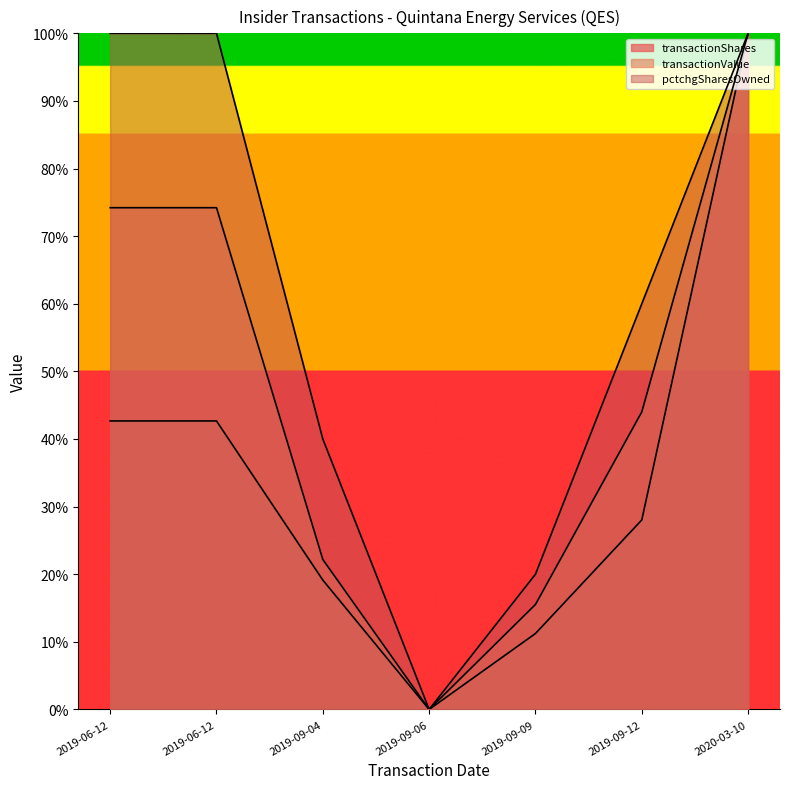

What is the label of the 1st point from the right?

2020-03-10